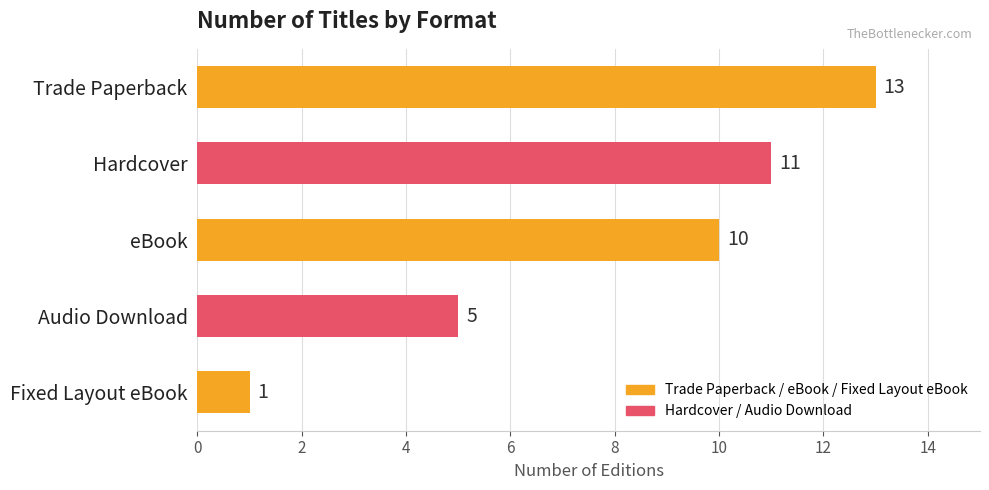

Does the chart contain any negative values?

No